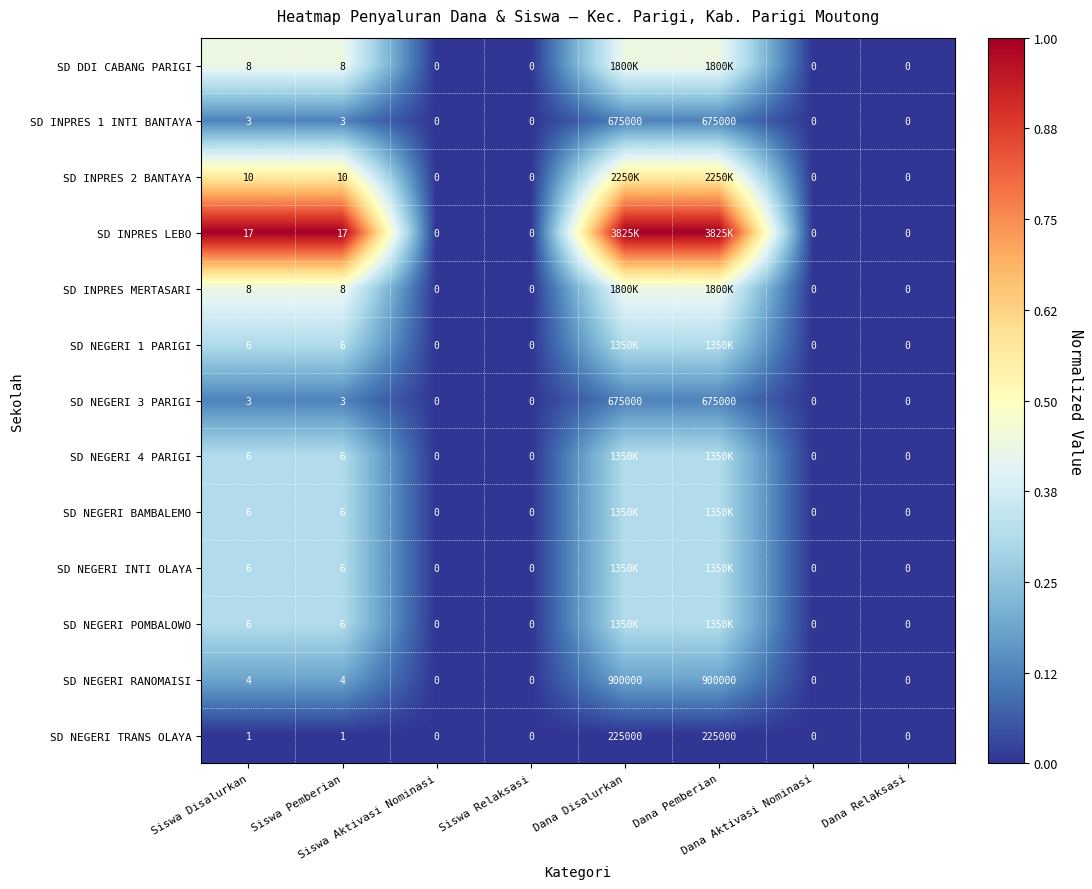

At which category is the sum across all series the highest?

Siswa Disalurkan